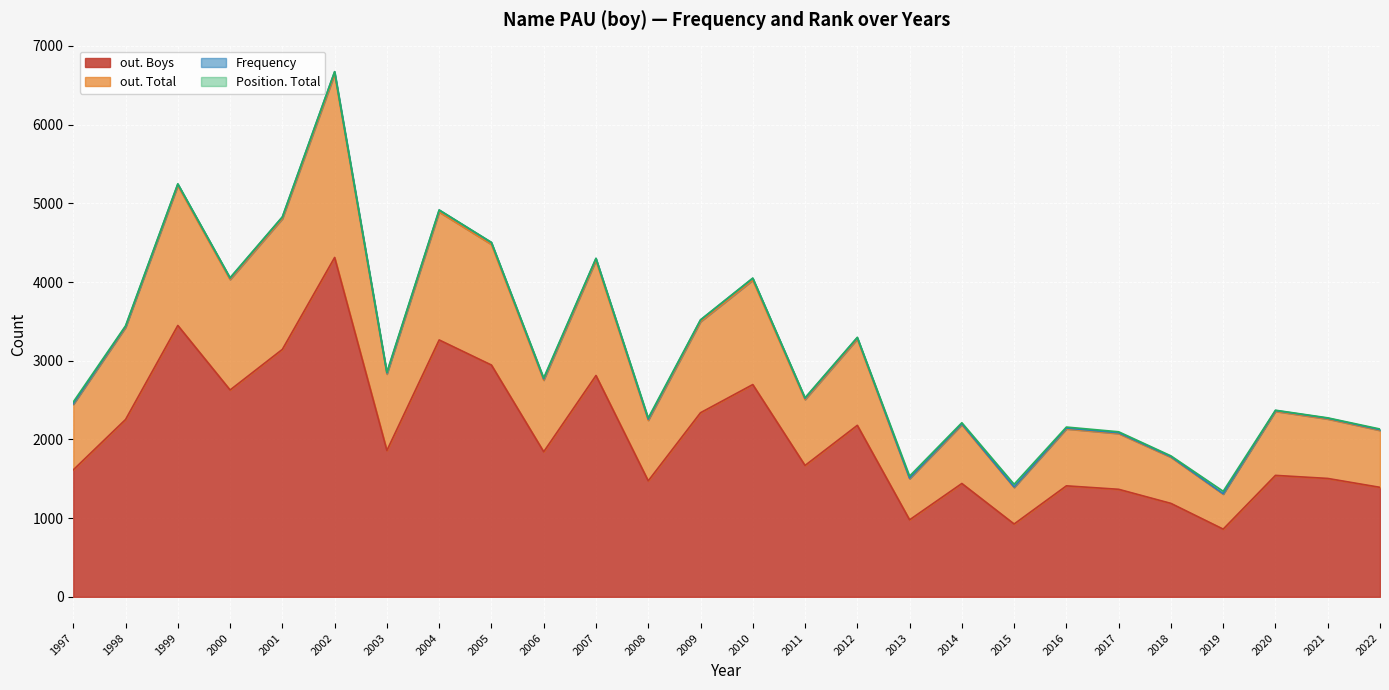

Reading right to left, what are all the values shown in this chart?

out. Boys: 1391	1504	1543	860	1187	1366	1410	925	1440	978	2179	1669	2697	2339	1473	2812	1843	2945	3264	1859	4312	3144	2628	3448	2253	1613
out. Total: 2132	2274	2371	1341	1791	2097	2157	1430	2212	1534	3297	2530	4050	3520	2273	4301	2782	4504	4916	2855	6673	4828	4055	5248	3444	2476